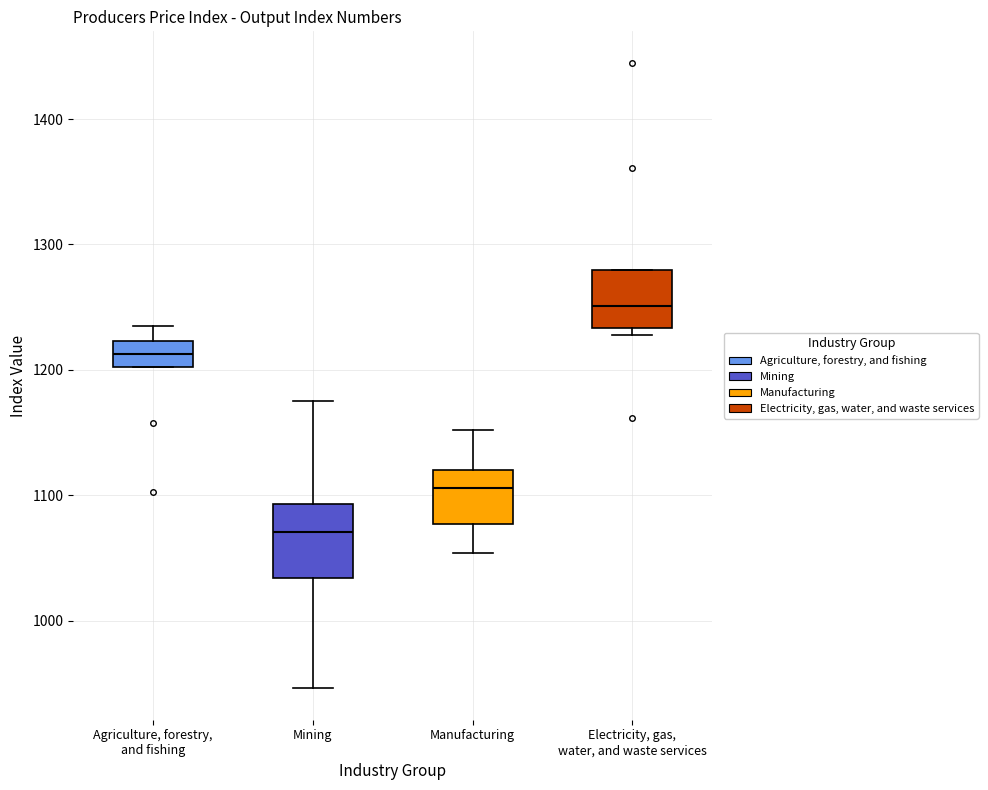

Comparing the boxes themselves (not the whiskers), which one is the tallest?

Mining